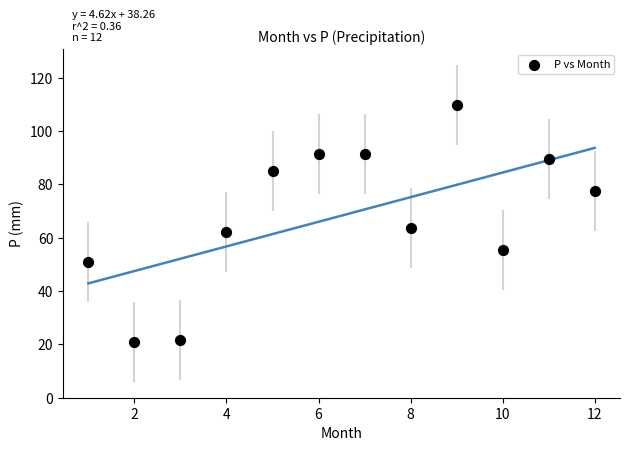

What is the range of Y values (max minus min)?

88.8